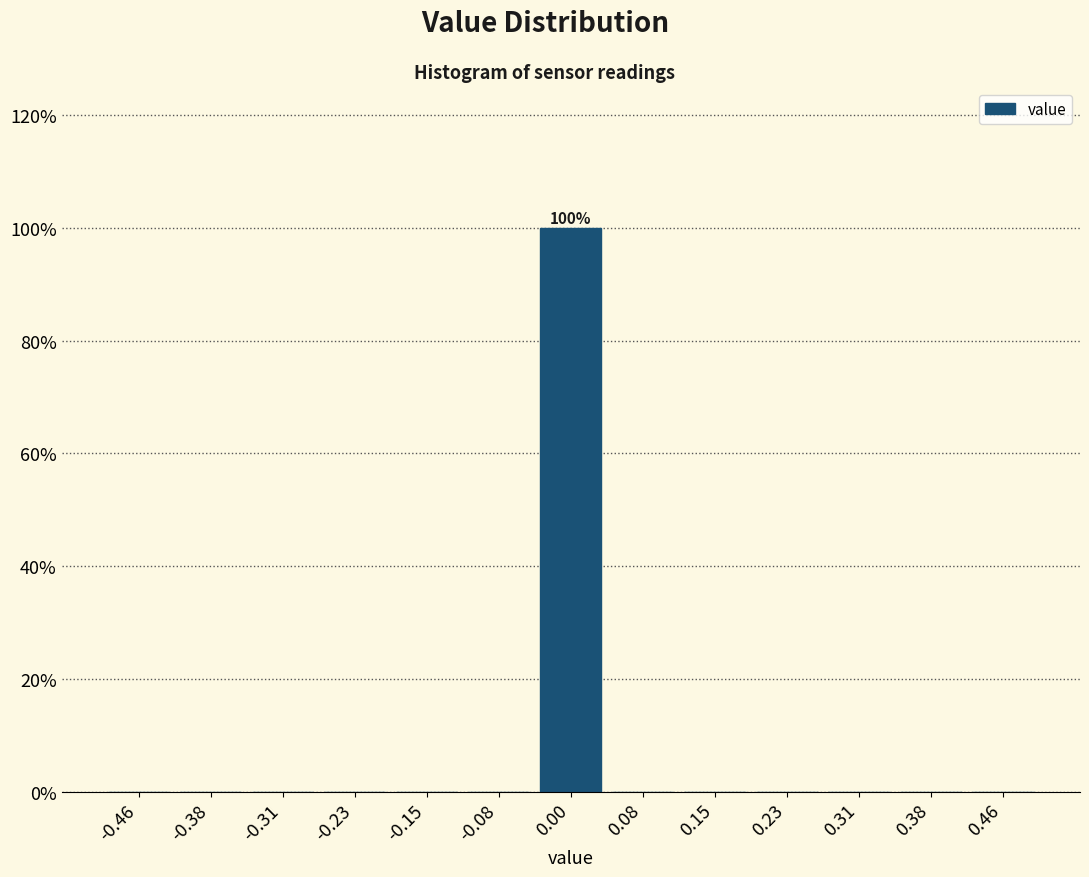

Which range on the x-axis has the tallest bar?

-0.04 to 0.04